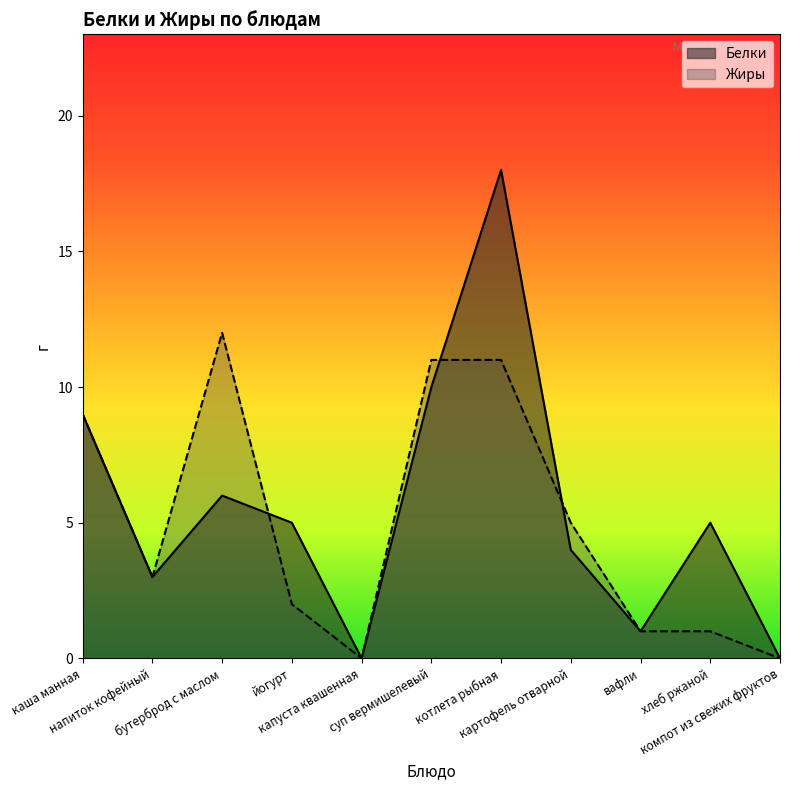

At which category is the sum across all series the highest?

котлета рыбная